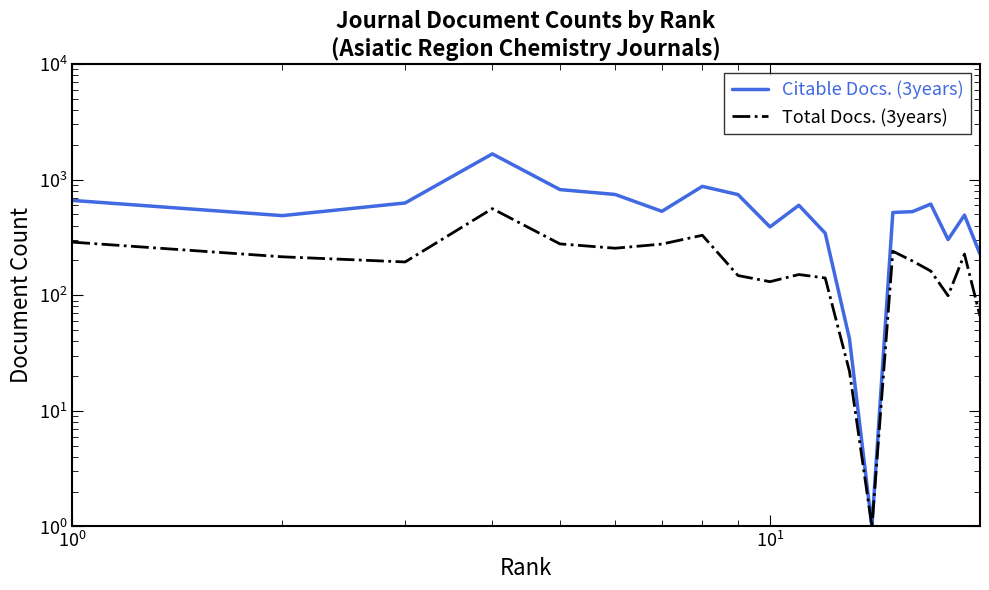

Rank the series by their maximum value, from highest to lowest.

Citable Docs. (3years), Total Docs. (3years)